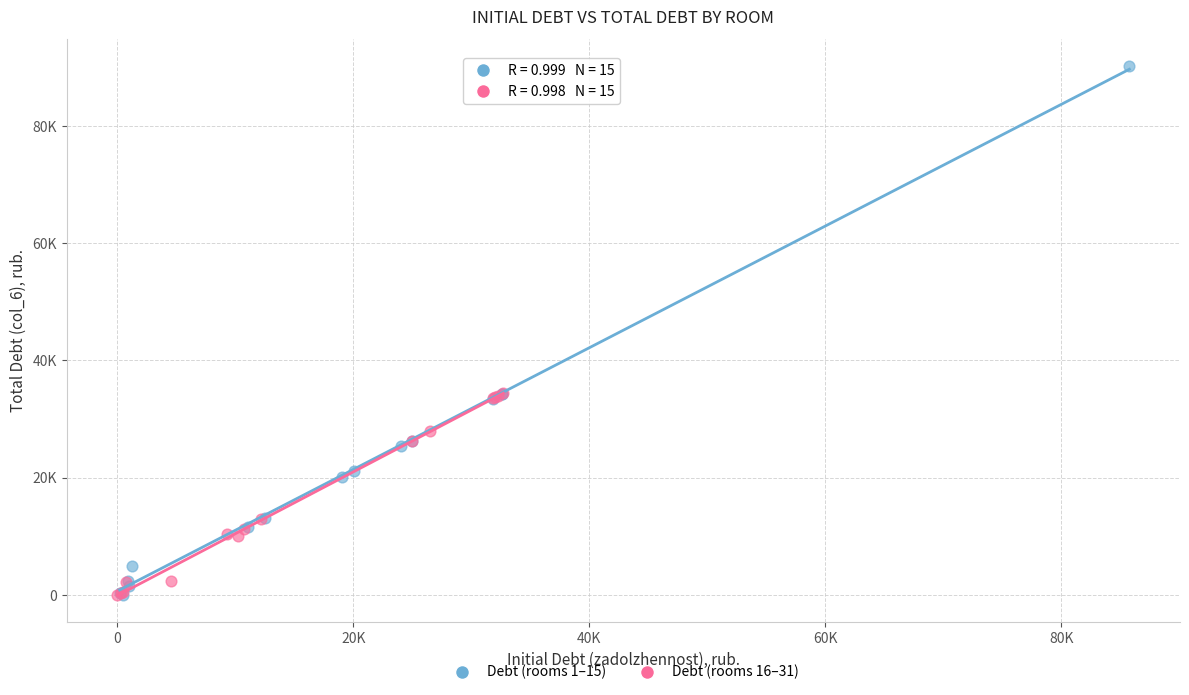

Which series has the largest Y range (max minus min)?

Debt (rooms 1–15)